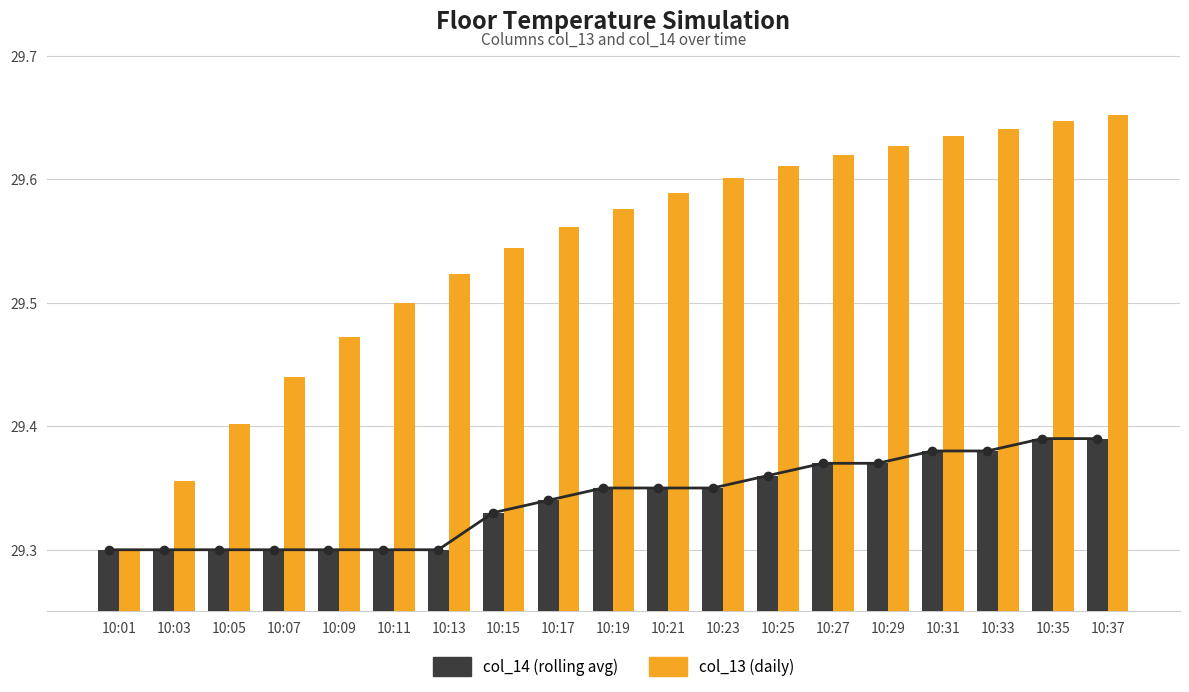

What is the sum of the col_13 (daily) values at 10:19 and 10:35?

59.2